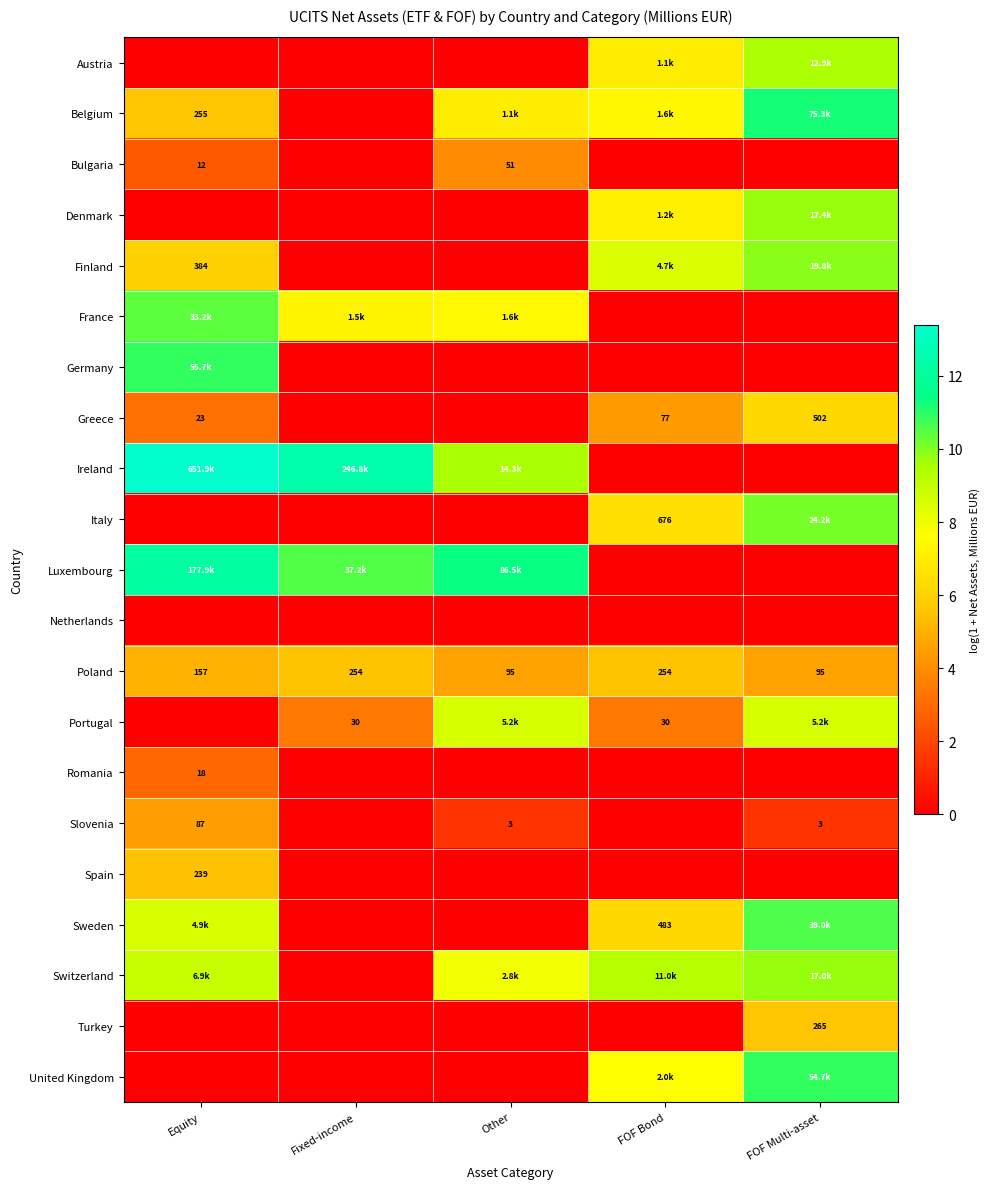

What is the maximum value for Poland?

5.5